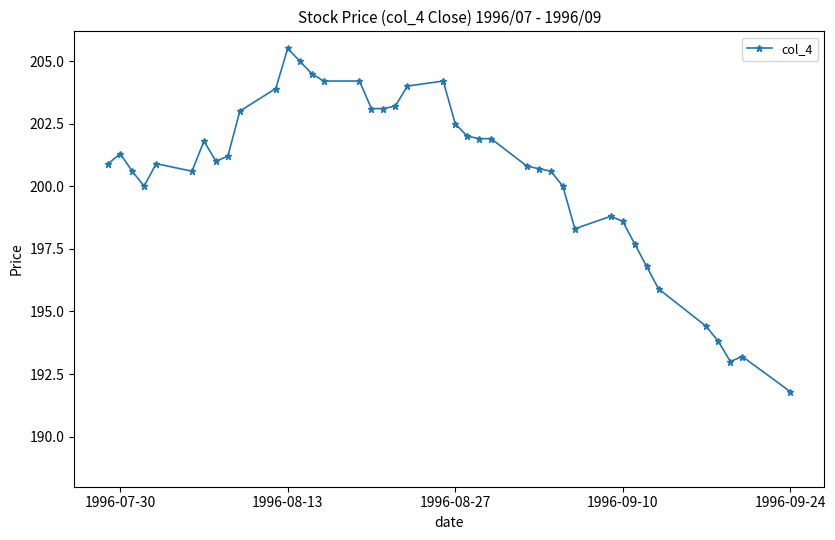

What is the difference between the second highest and second lowest values?

12.0